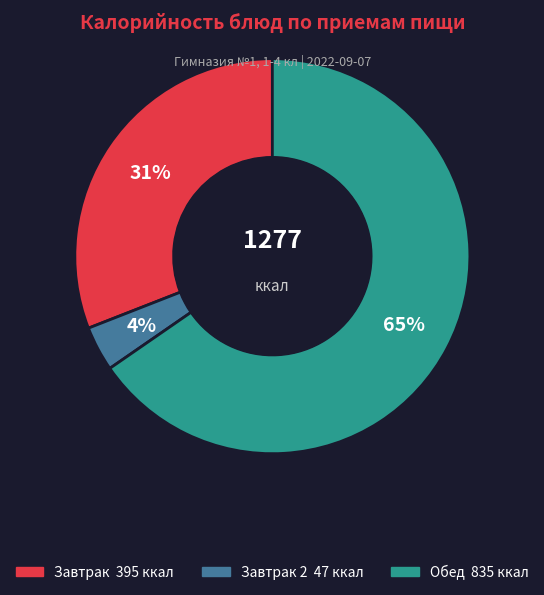

Is there a majority slice in this chart?

Yes